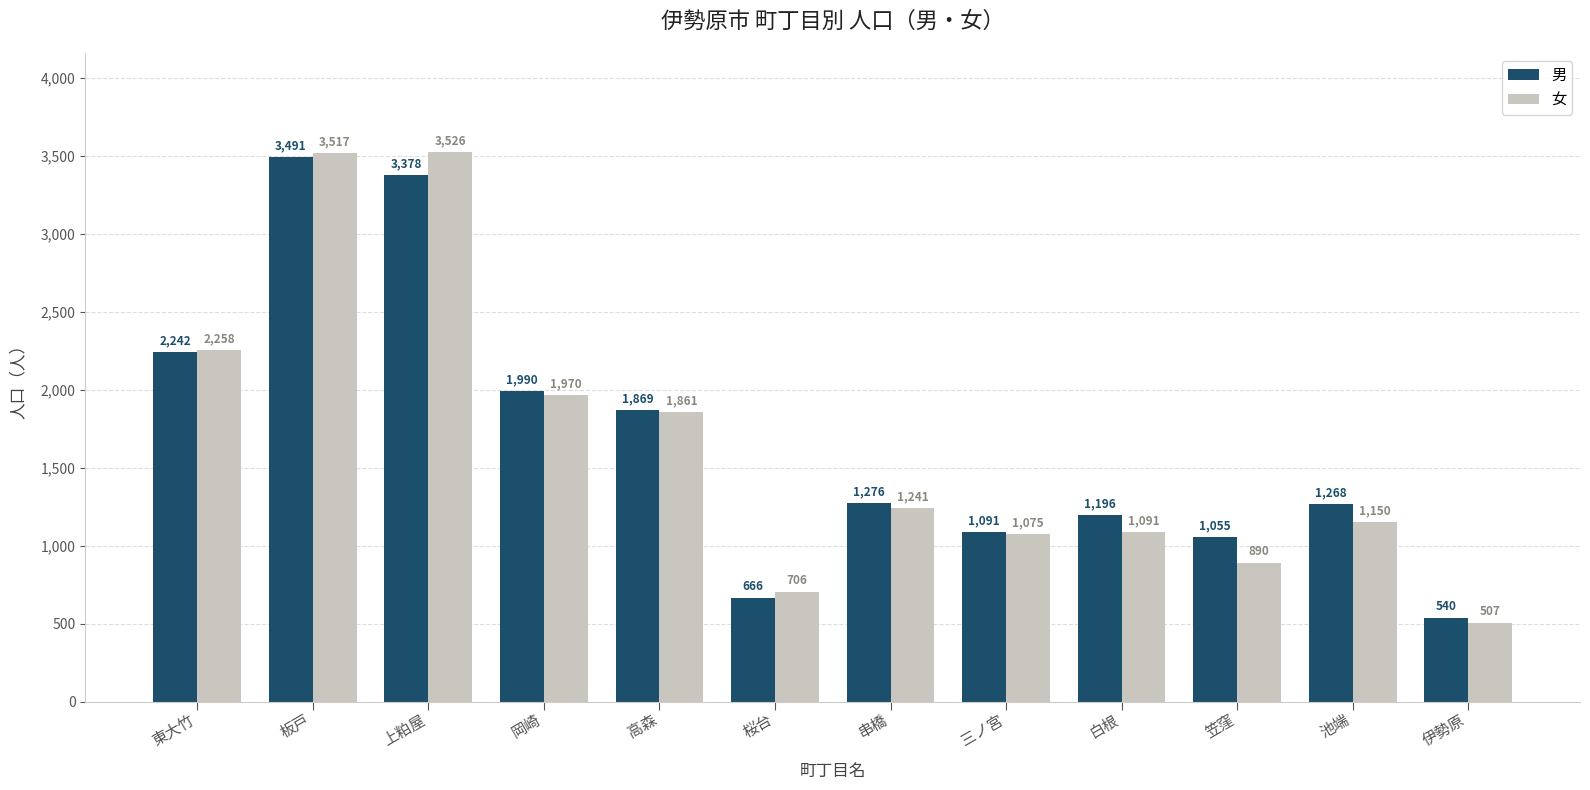

Which series has the largest range (max minus min)?

女